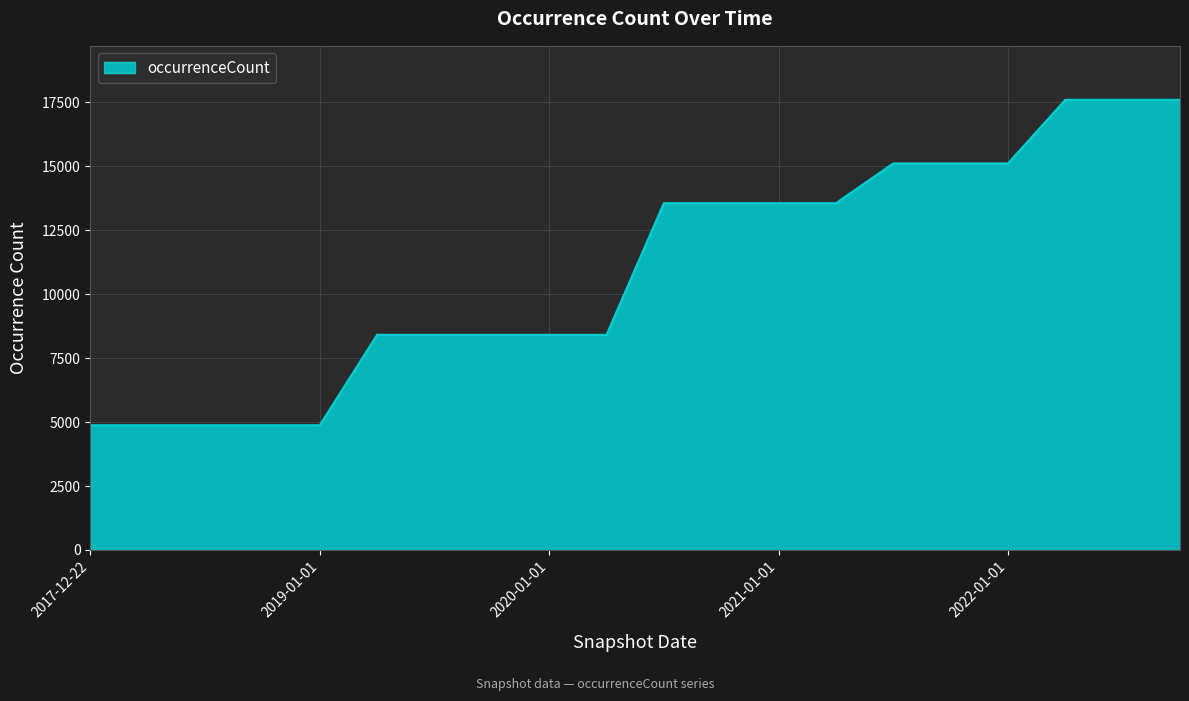

What is the minimum value shown in the chart?

4876